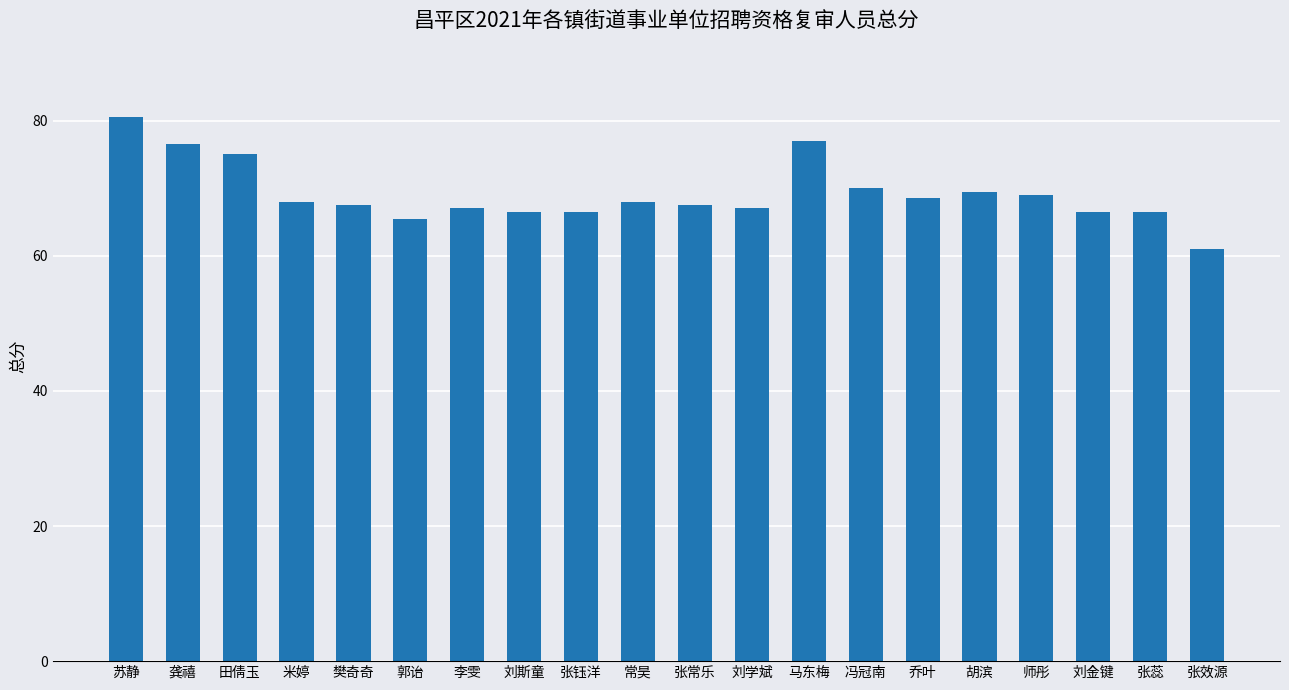

What is the sum of all values?

1383.5